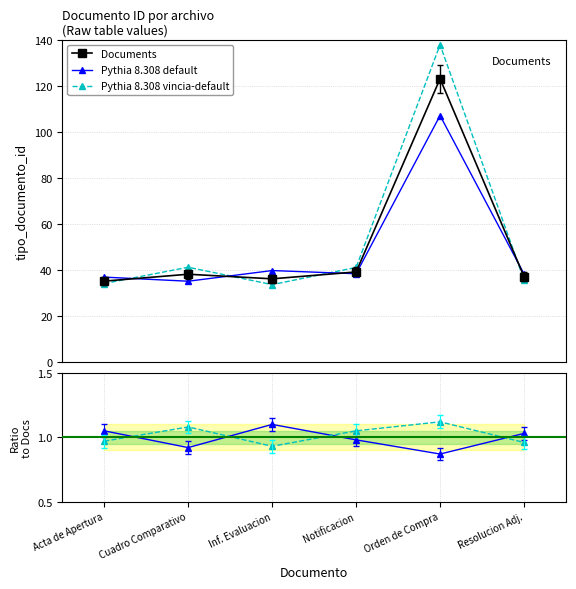

What position from the left is Resolucion Adj.?

6